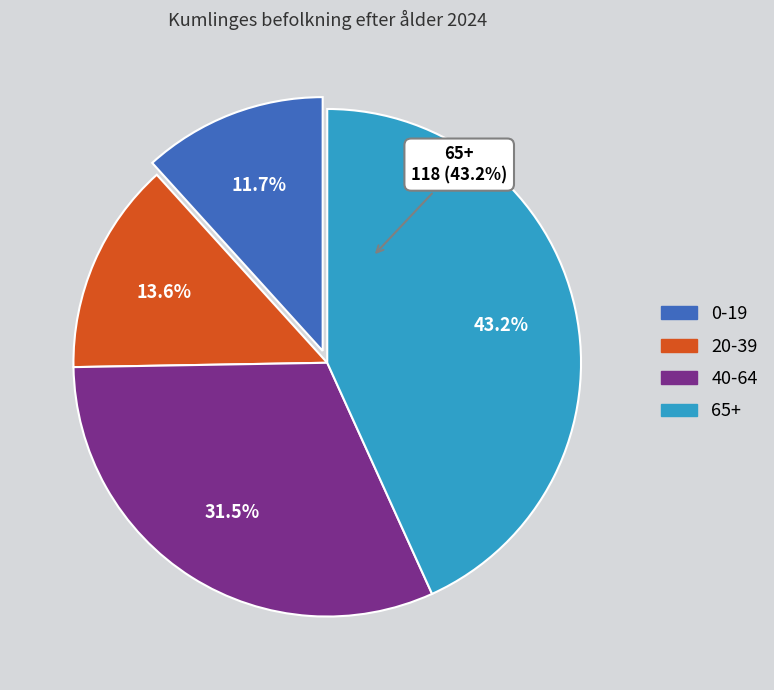

Which category has the smallest portion of the pie?

0-19